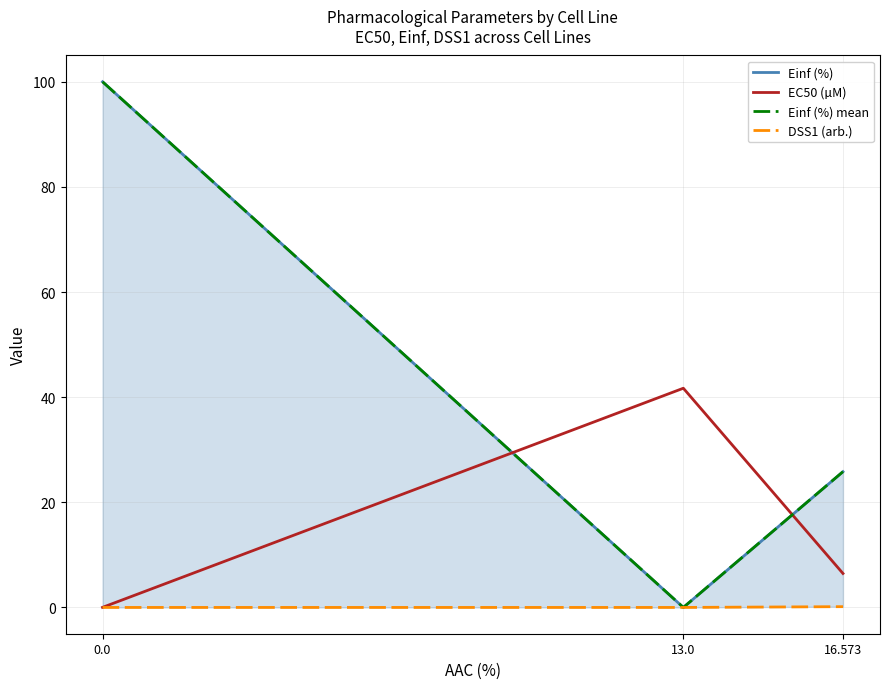

True or false: EC50 (µM) has a value of 0.0 at 0.0.

False